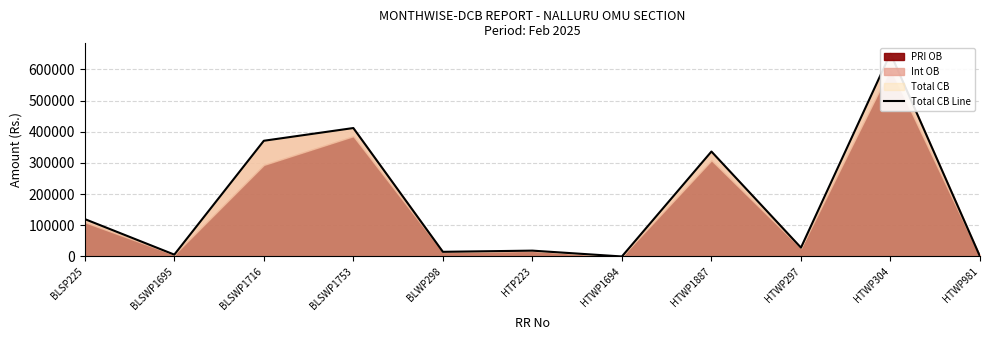

How many values are below 28309?

5